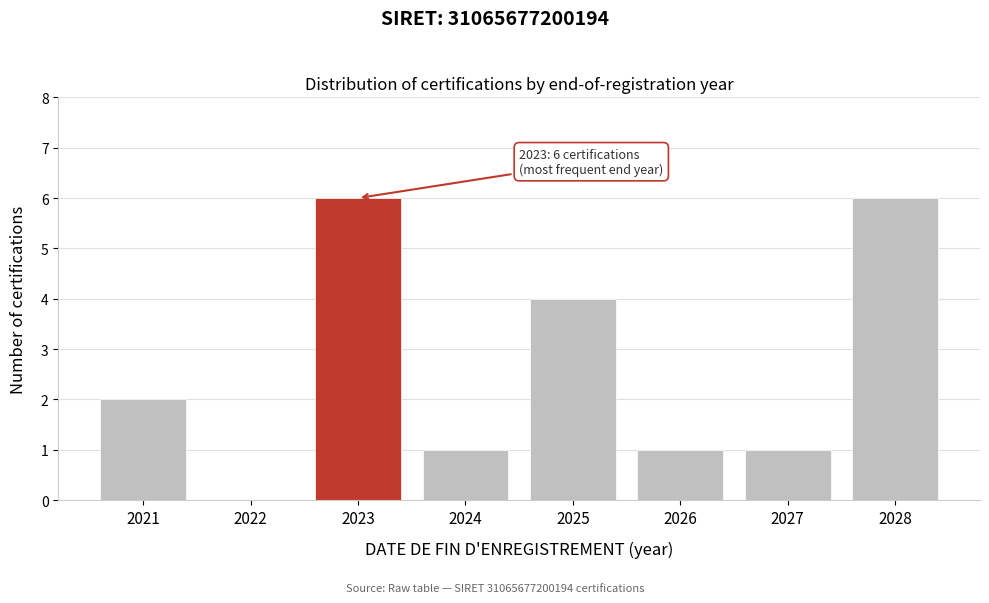

Reading right to left, what are all the values shown in this chart?

2028=6	2027=1	2026=1	2025=4	2024=1	2023=6	2022=0	2021=2